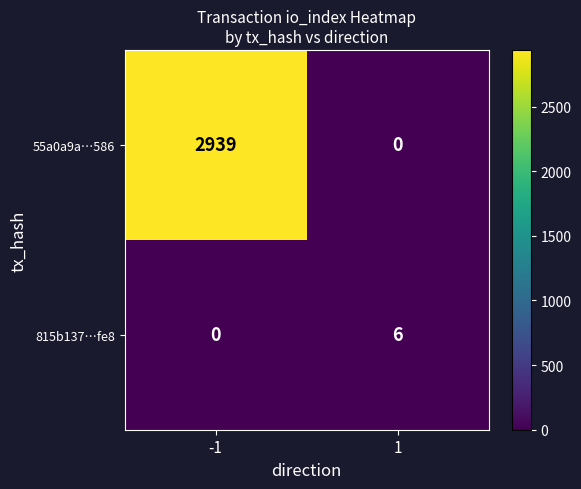

What is the average value of the 55a0a9a…586 series?

1470